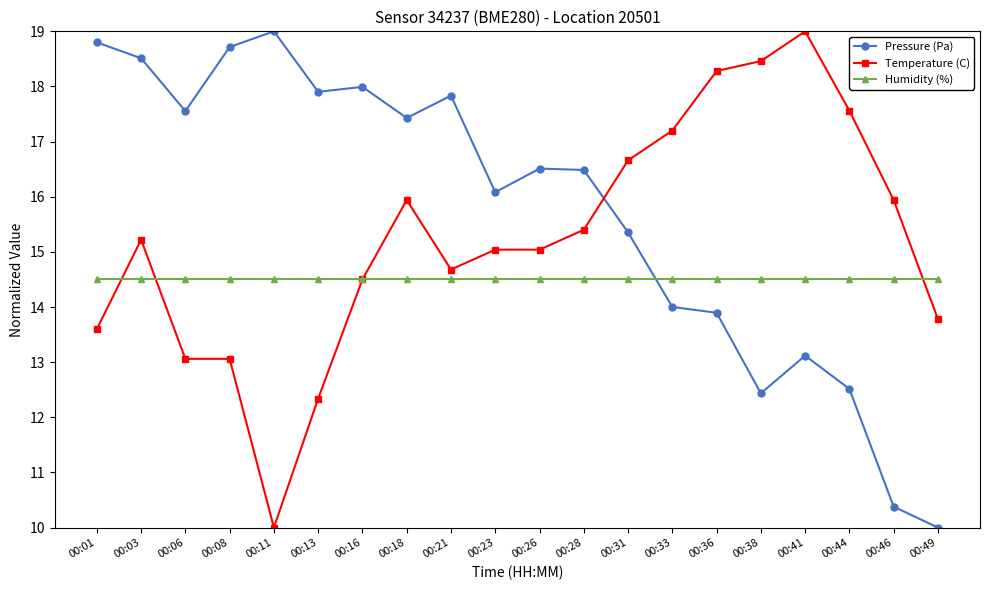

Where is the first local maximum for Temperature (C)?

00:03